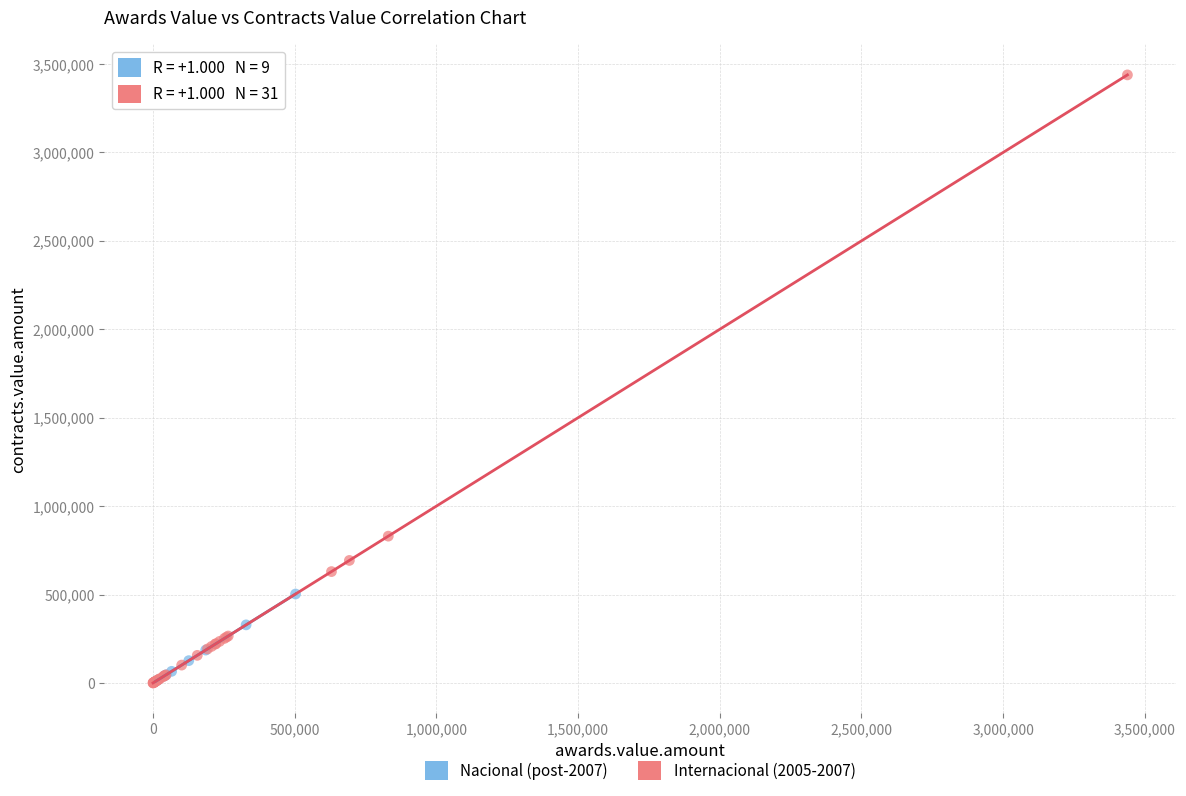

Which series has the largest Y range (max minus min)?

Internacional (2005-2007)